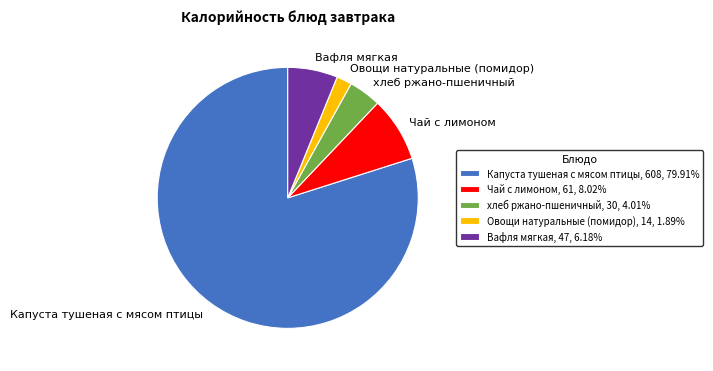

The Чай с лимоном slice represents 8% of the pie. True or false?

True